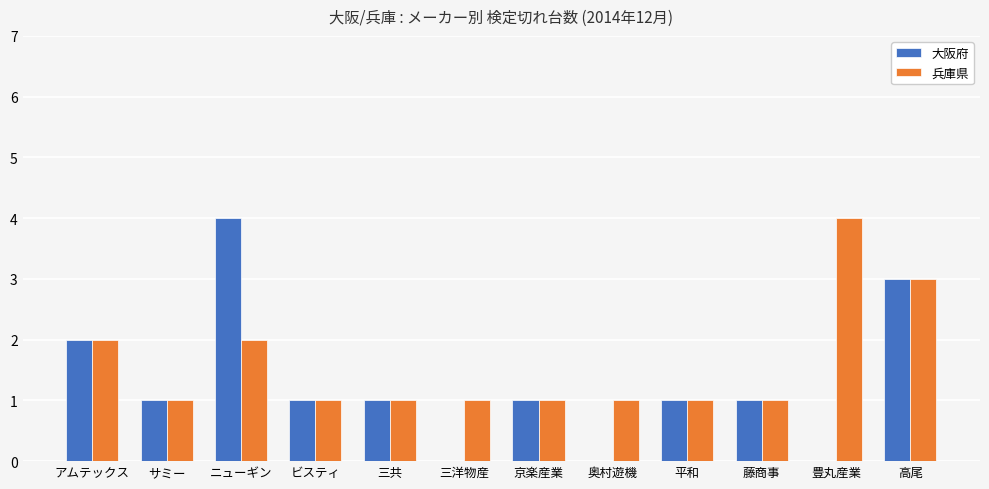

Reading left to right, extract all data points from this chart.

大阪府: アムテックス=2	サミー=1	ニューギン=4	ビスティ=1	三共=1	三洋物産=0	京楽産業=1	奥村遊機=0	平和=1	藤商事=1	豊丸産業=0	高尾=3
兵庫県: アムテックス=2	サミー=1	ニューギン=2	ビスティ=1	三共=1	三洋物産=1	京楽産業=1	奥村遊機=1	平和=1	藤商事=1	豊丸産業=4	高尾=3